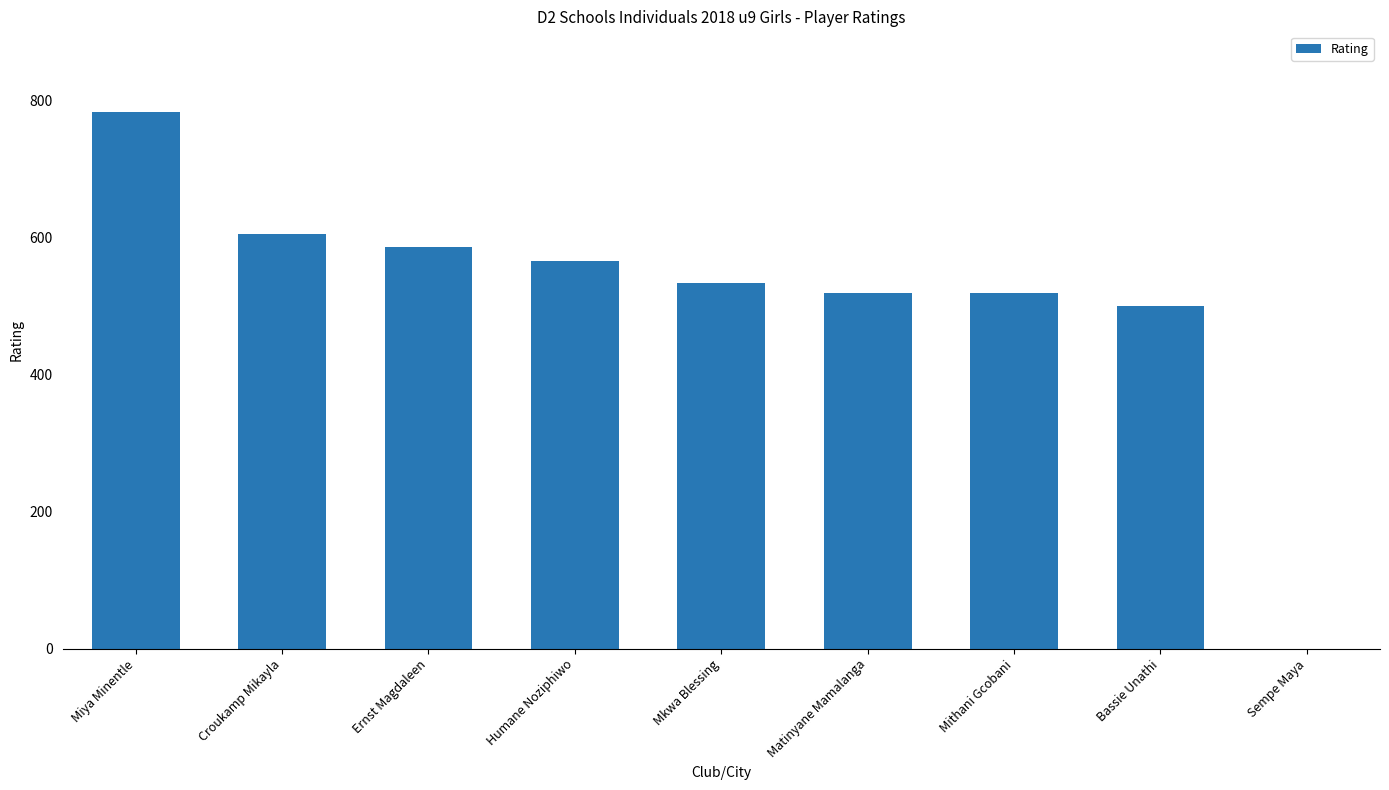

Is it true that the value at Bassie Unathi is 500?

True